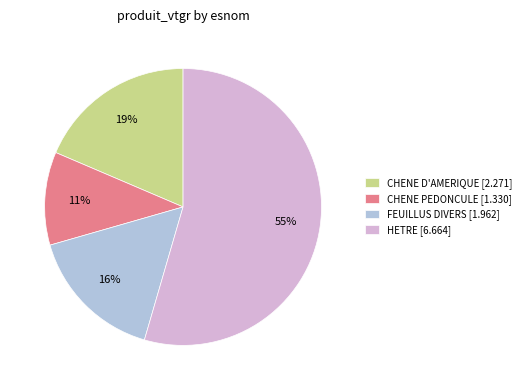

What percentage is the CHENE D'AMERIQUE slice, to the nearest percent?

19%